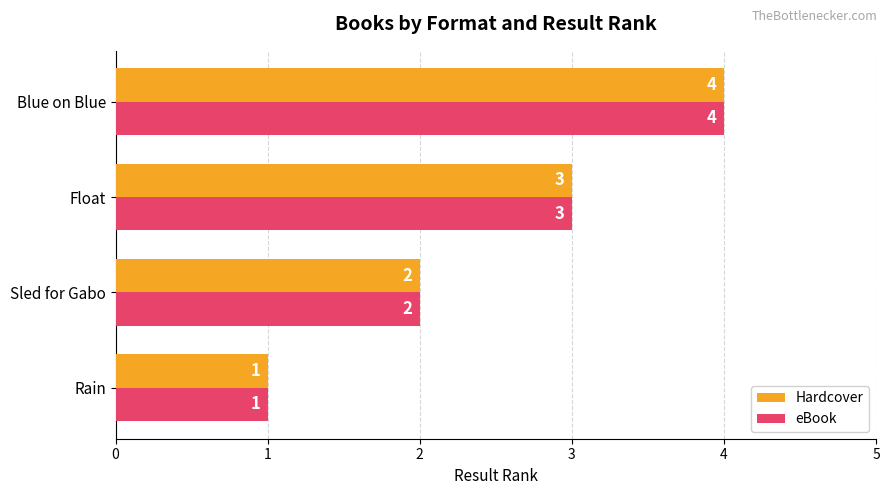

What is the sum of all eBook values?

10